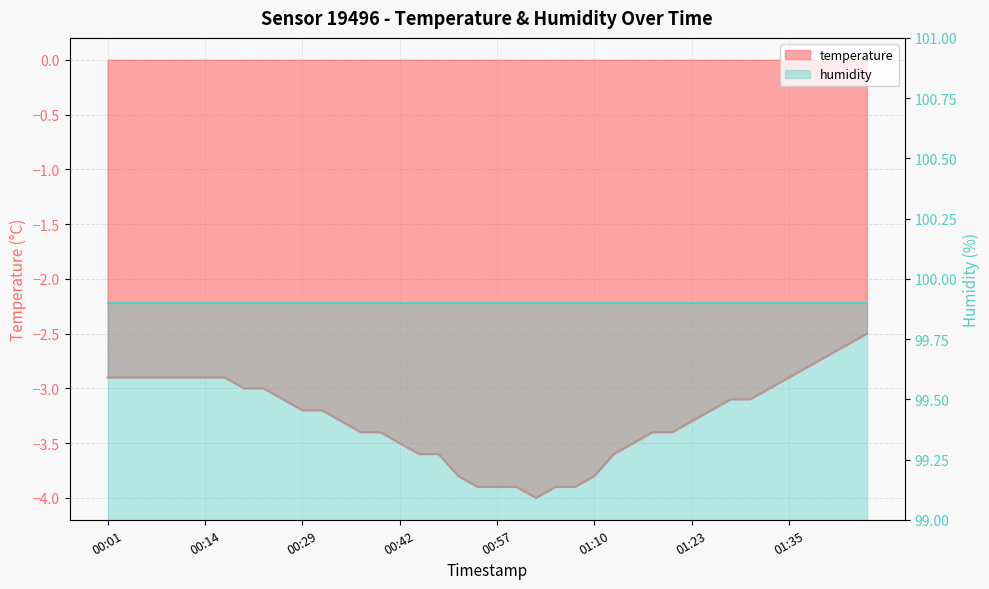

Reading left to right, extract all data points from this chart.

-2.9	-2.9	-2.9	-2.9	-2.9	-2.9	-2.9	-3.0	-3.0	-3.1	-3.2	-3.2	-3.3	-3.4	-3.4	-3.5	-3.6	-3.6	-3.8	-3.9	-3.9	-3.9	-4.0	-3.9	-3.9	-3.8	-3.6	-3.5	-3.4	-3.4	-3.3	-3.2	-3.1	-3.1	-3.0	-2.9	-2.8	-2.7	-2.6	-2.5